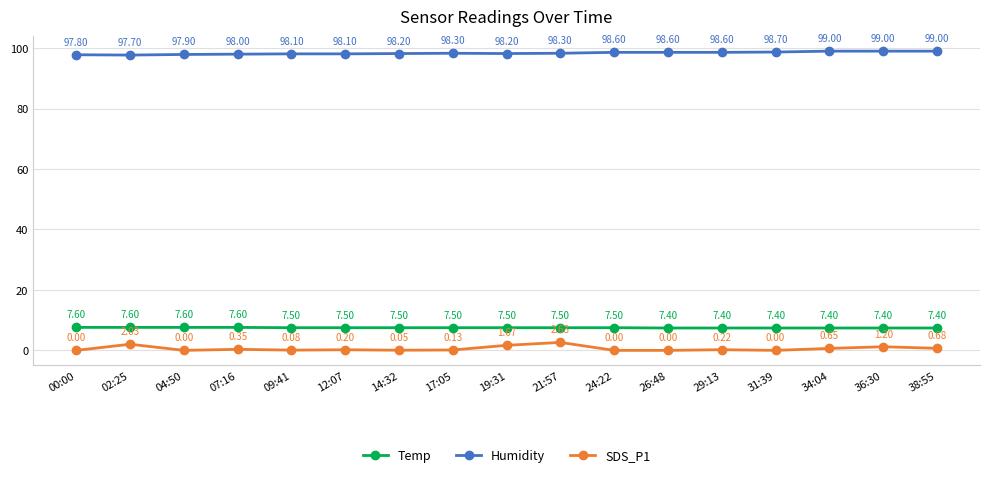

Rank the series by their maximum value, from lowest to highest.

SDS_P1, Temp, Humidity